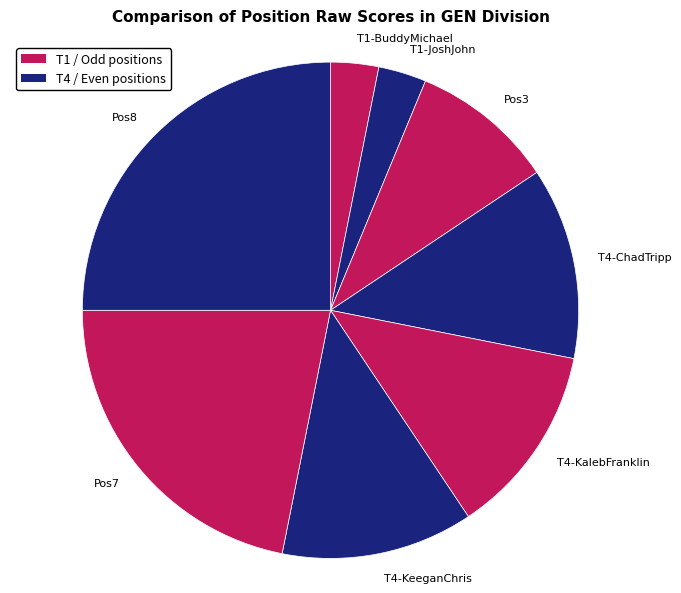

Combined, do T4-KalebFranklin and Pos7 account for over 50%?

No